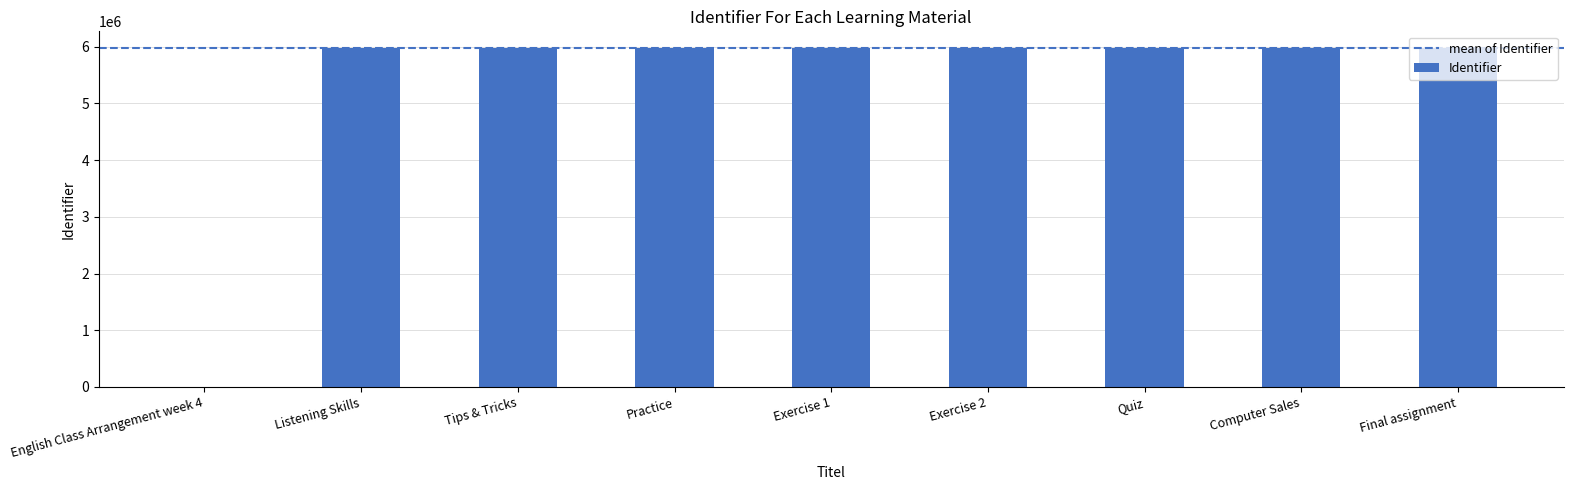

What is the maximum value shown in the chart?

5971957